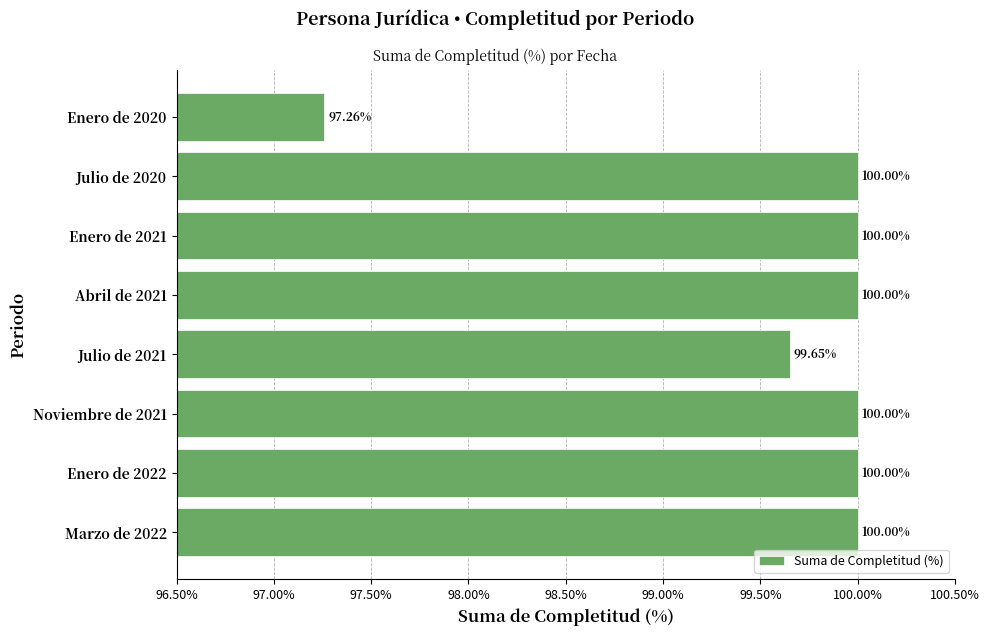

What is the difference between the maximum and minimum values?

2.7